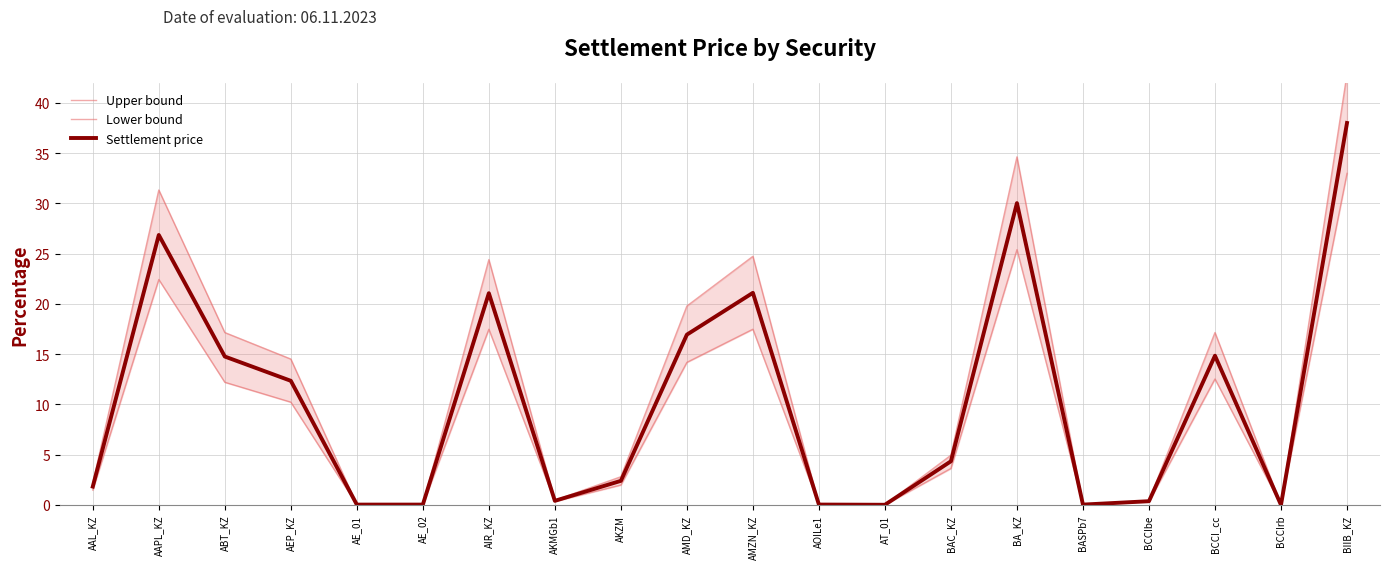

What is the value of the Lower bound point at the 18th from the left?

12.5